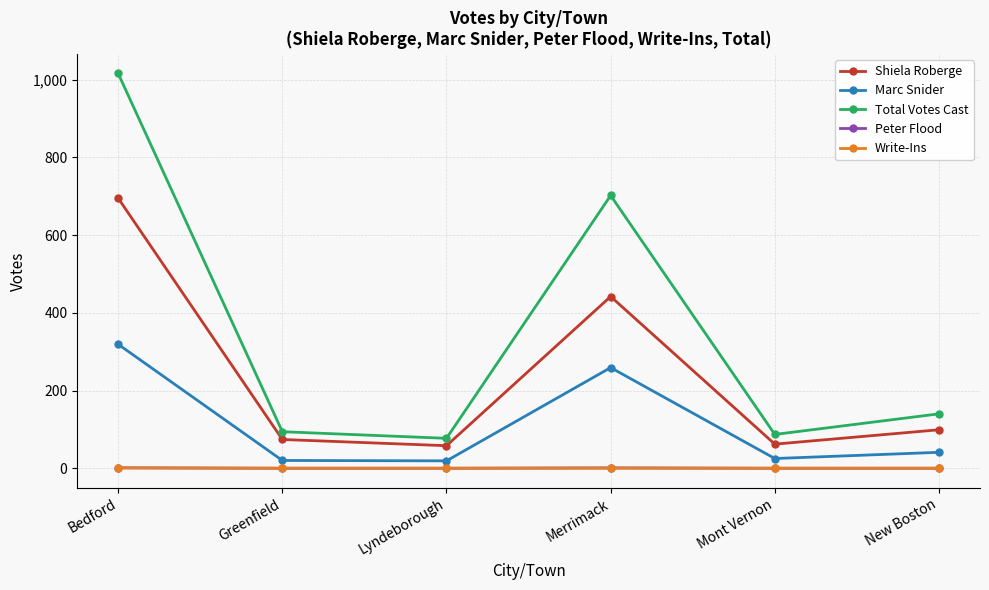

How many series are shown in this chart?

5